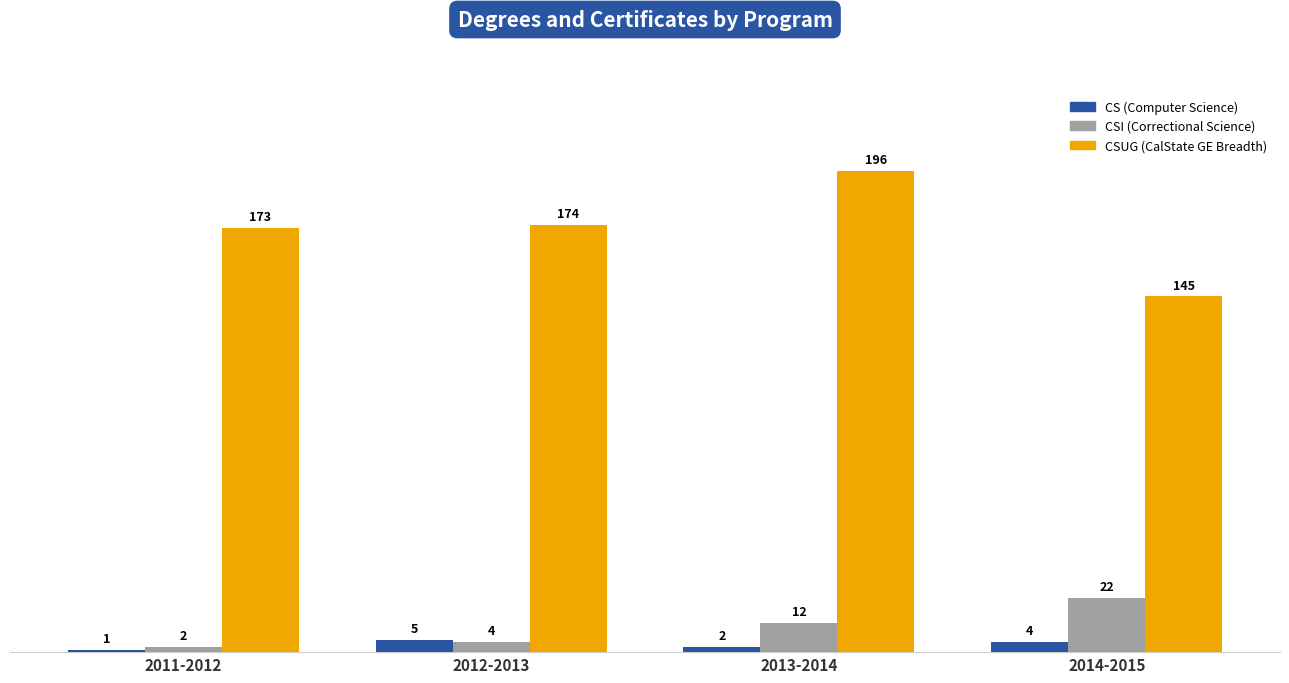

What is the total value across all series at 2011-2012?

176